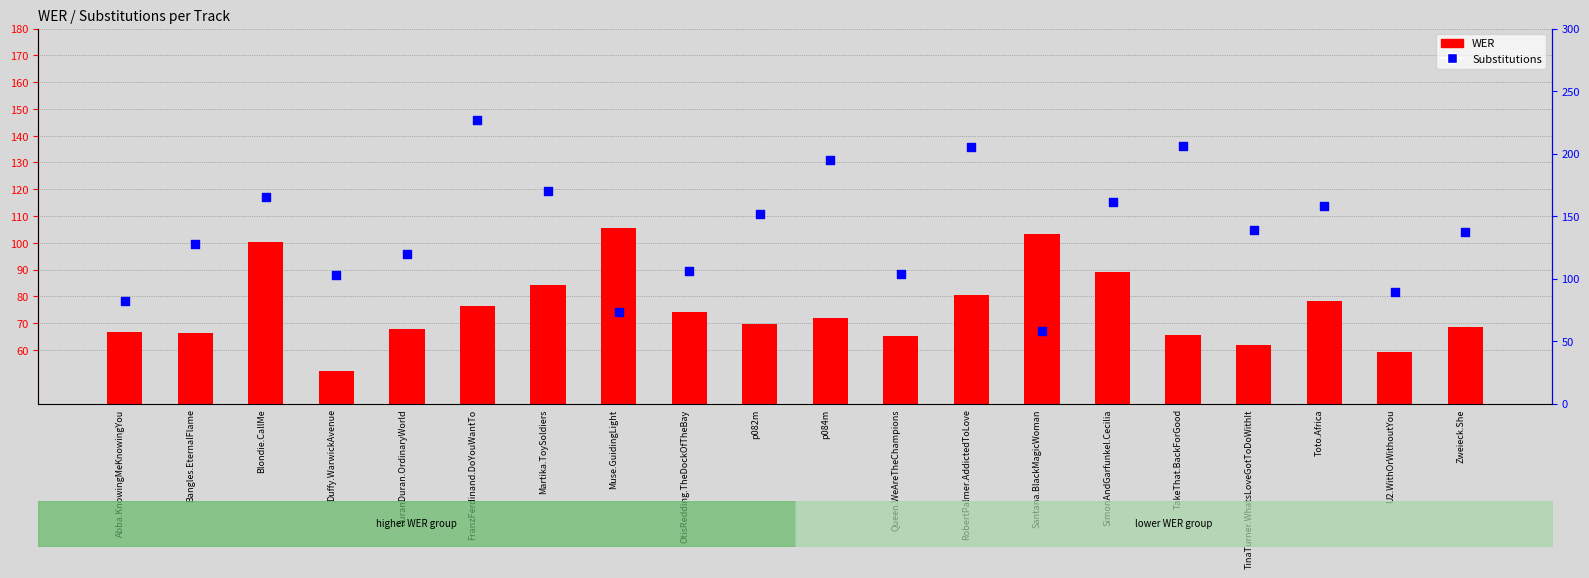

What is the total value across all series at RobertPalmer.AddictedToLove?

285.4